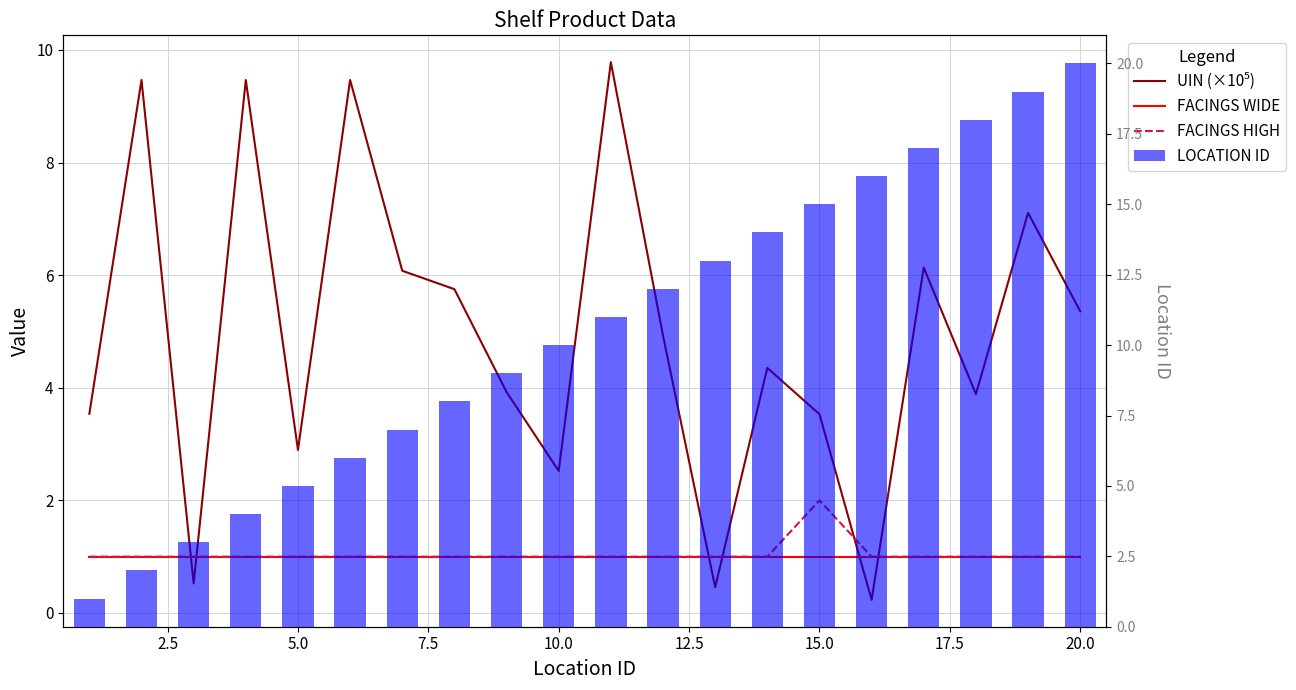

At how many categories does at least one series exceed 13?

7